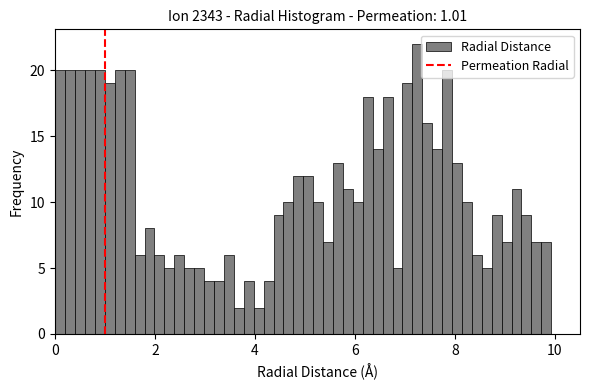

Around what value on the x-axis is the tallest bar? Give the approximate position of its centre, as read against the axis.

7.2